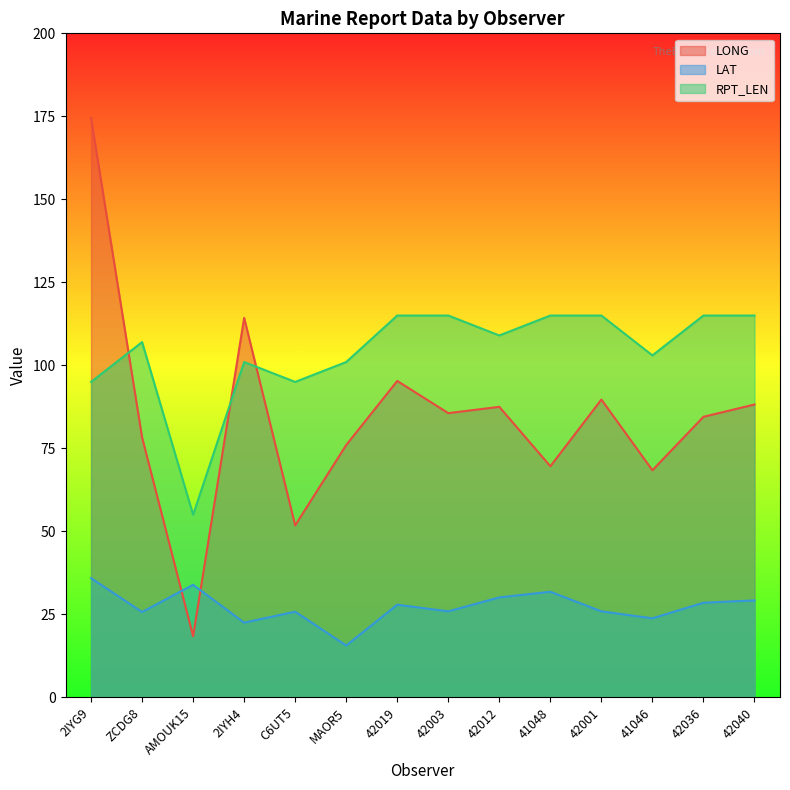

The LAT series shows 25.7 at ZCDG8. True or false?

True